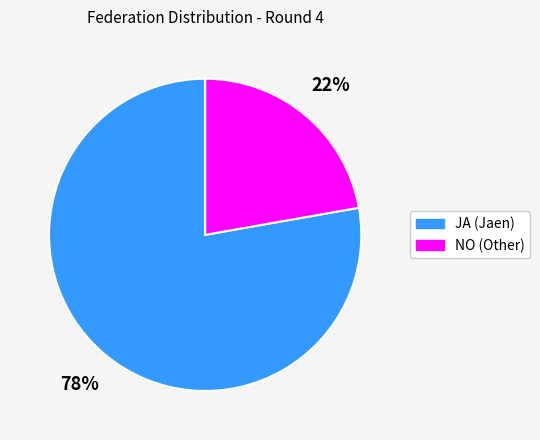

Does JA account for over 50% of the chart?

Yes